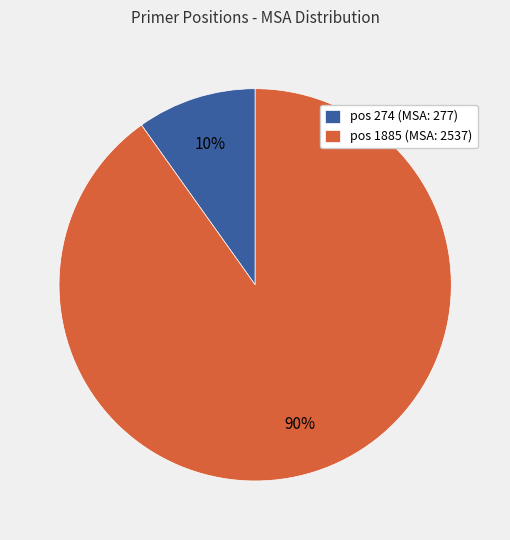

Do pos 274 (MSA: 277) and pos 1885 (MSA: 2537) together represent more than half of the pie?

Yes